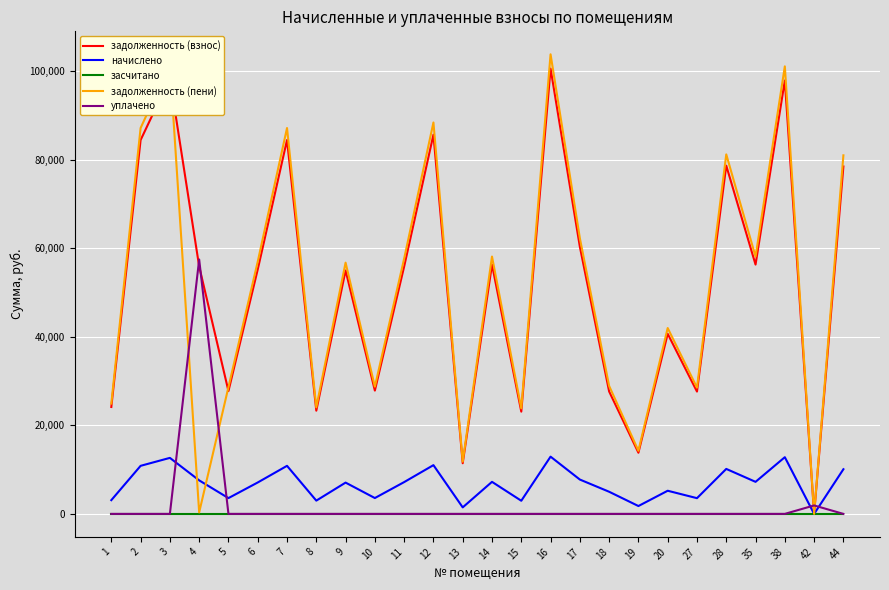

After their last crossing, which series has the higher values: задолженность (пени) or уплачено?

задолженность (пени)